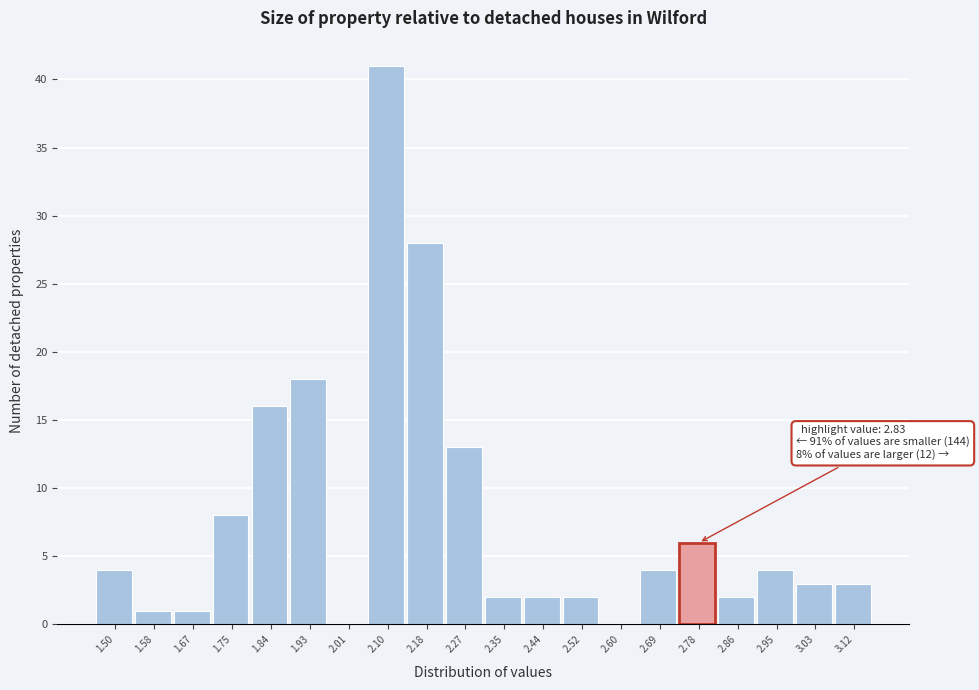

Reading right to left, transcribe all the data shown in this chart.

3.12=3	3.03=3	2.95=4	2.86=2	2.78=6	2.69=4	2.60=0	2.52=2	2.44=2	2.35=2	2.27=13	2.18=28	2.10=41	2.01=0	1.93=18	1.84=16	1.75=8	1.67=1	1.58=1	1.50=4